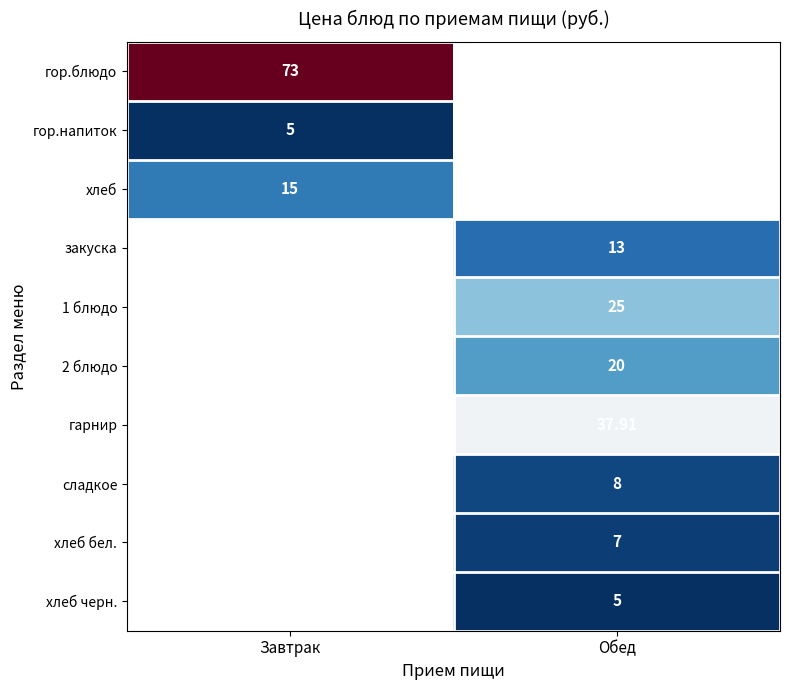

Count the number of categories in the chart.

2